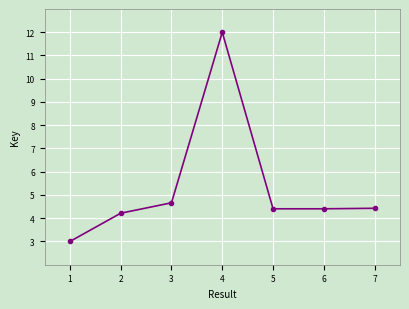

What is the sum of all values?

37.1